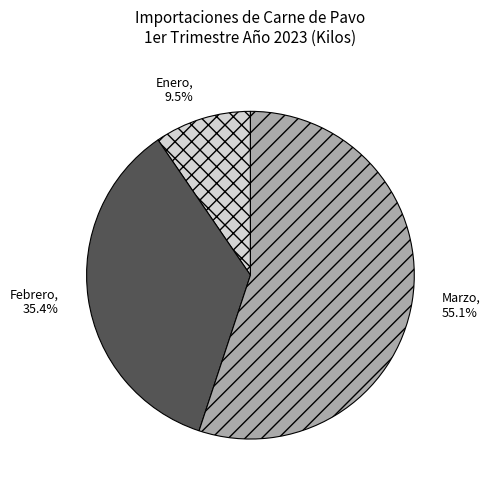

To the nearest percent, what is the combined percentage of Marzo and Febrero?

90%